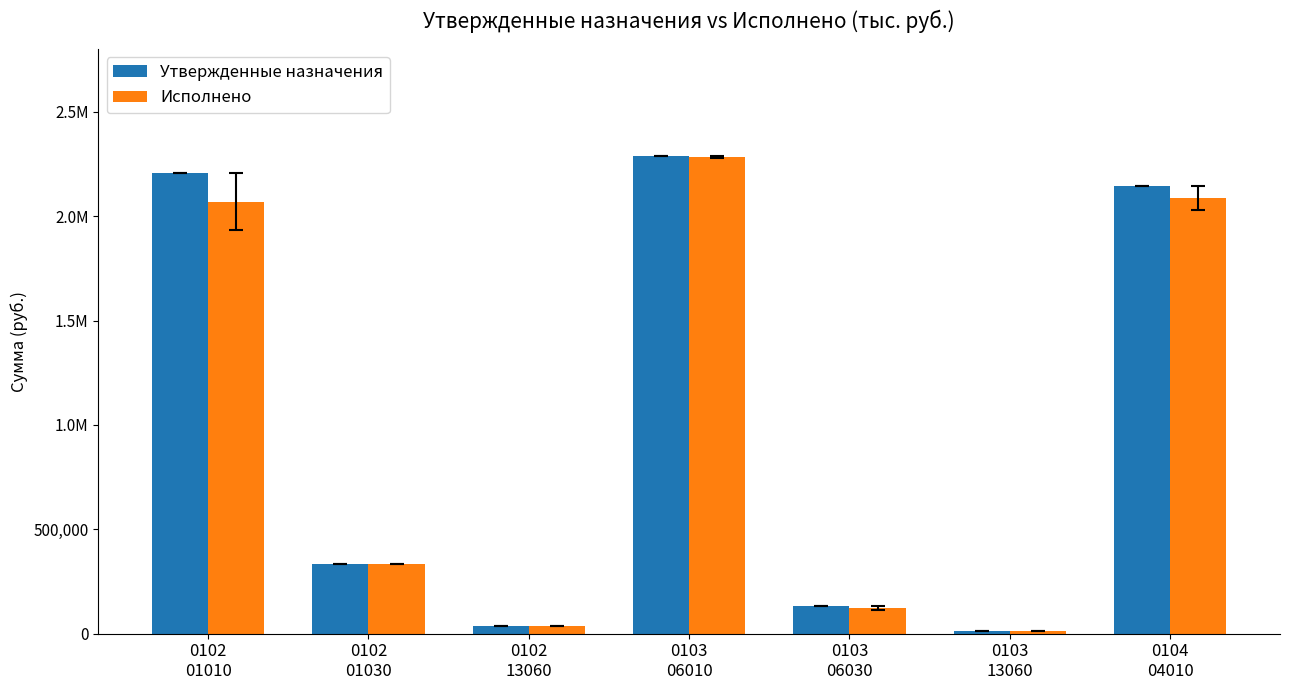

Rank the series at 0102
13060 from lowest to highest value.

Исполнено, Утвержденные назначения